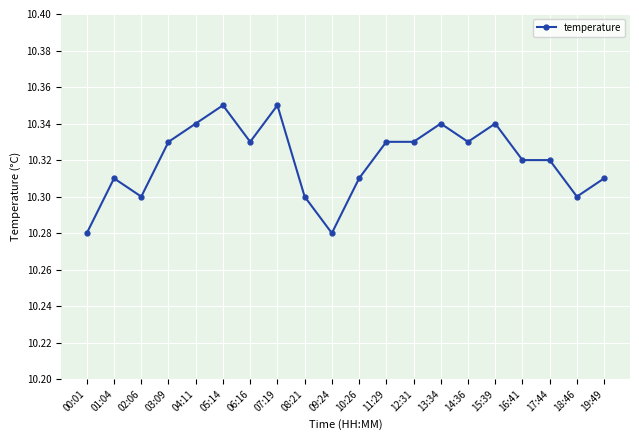

Which has a higher value, 04:11 or 06:16?

04:11